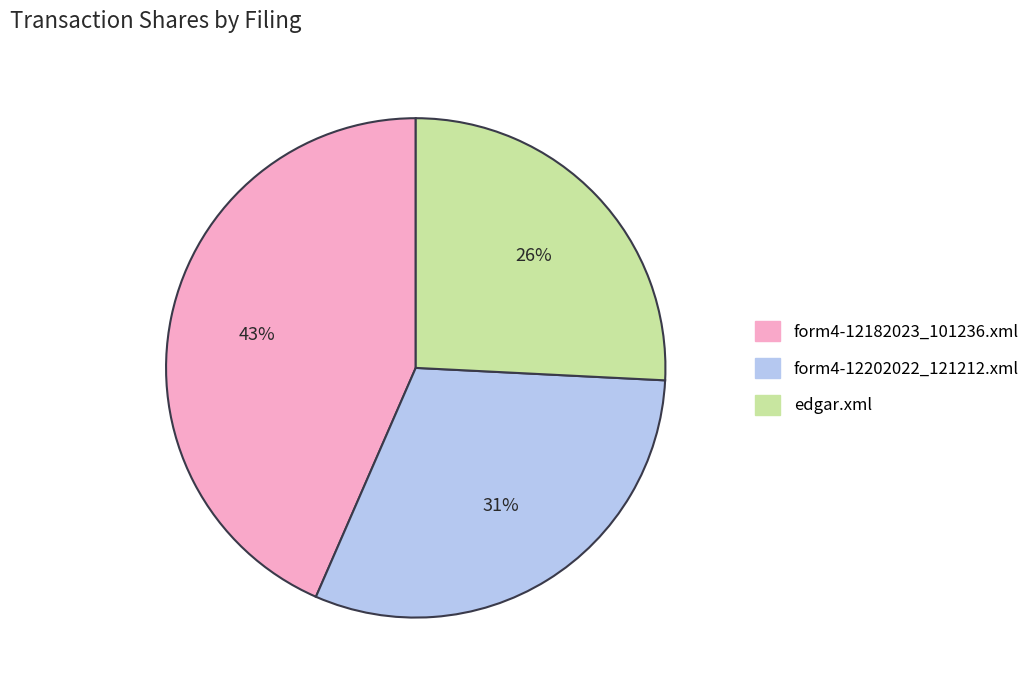

Count the number of slices in the pie.

3